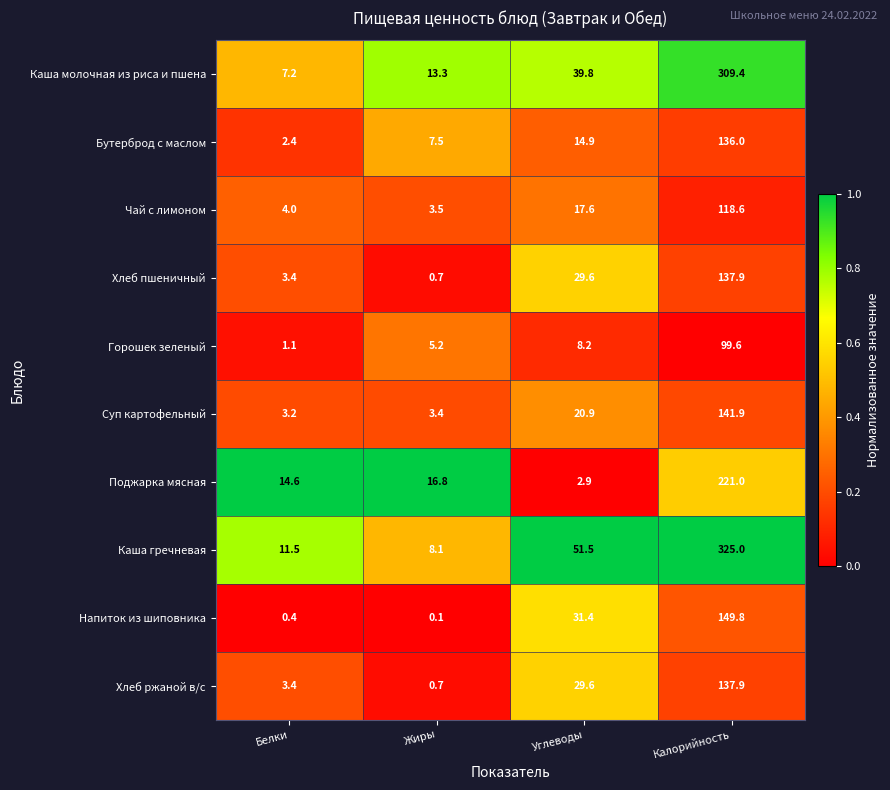

Which series has the widest spread of values?

Каша гречневая